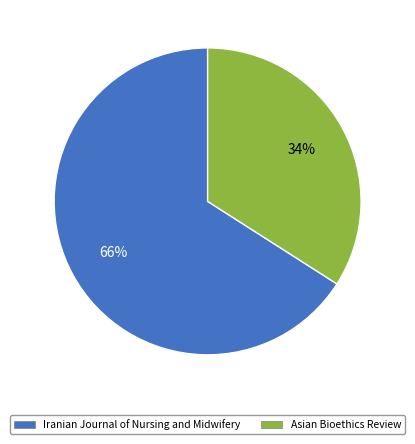

Rank the categories by value from highest to lowest.

Iranian Journal of Nursing and Midwifery, Asian Bioethics Review